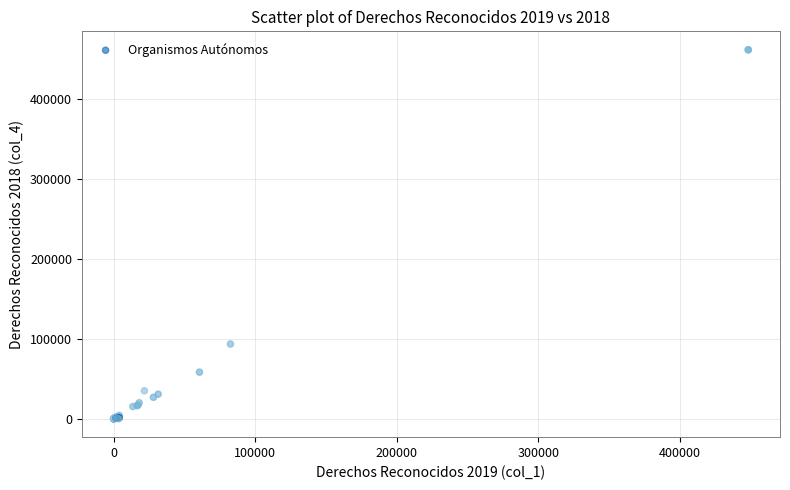

What Y value in the scatter plot is closest to 230667?

93412